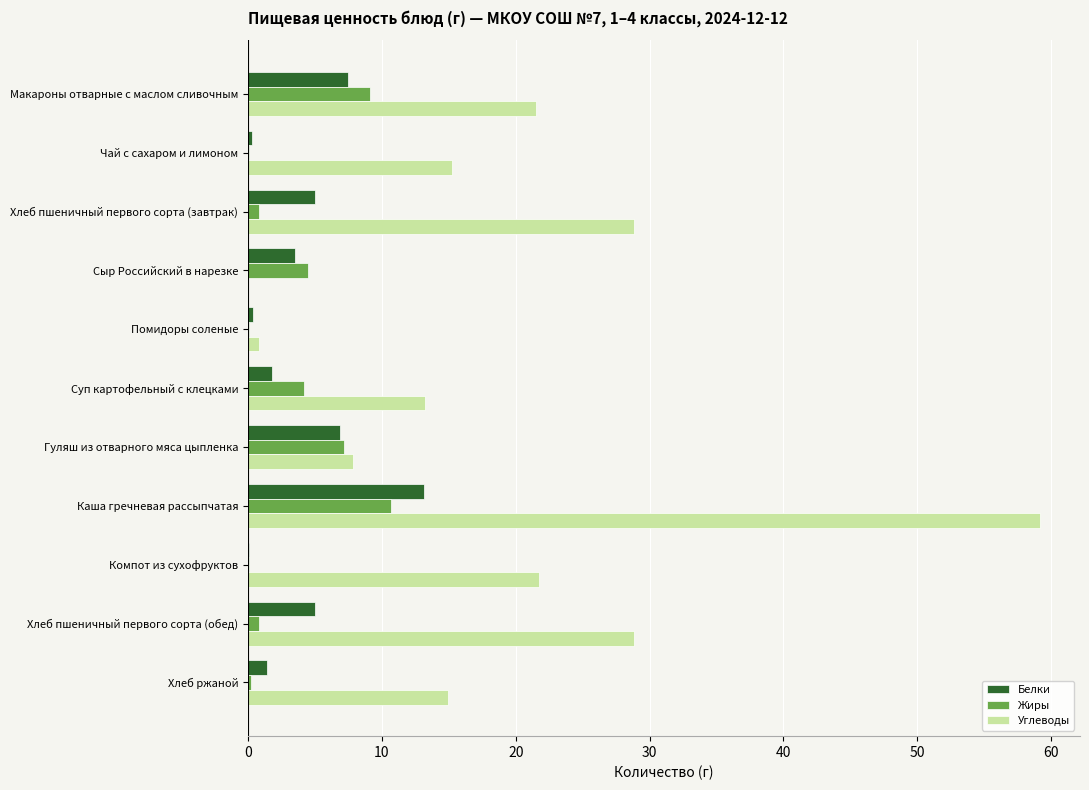

The Углеводы series shows 36.6 at Компот из сухофруктов. True or false?

False